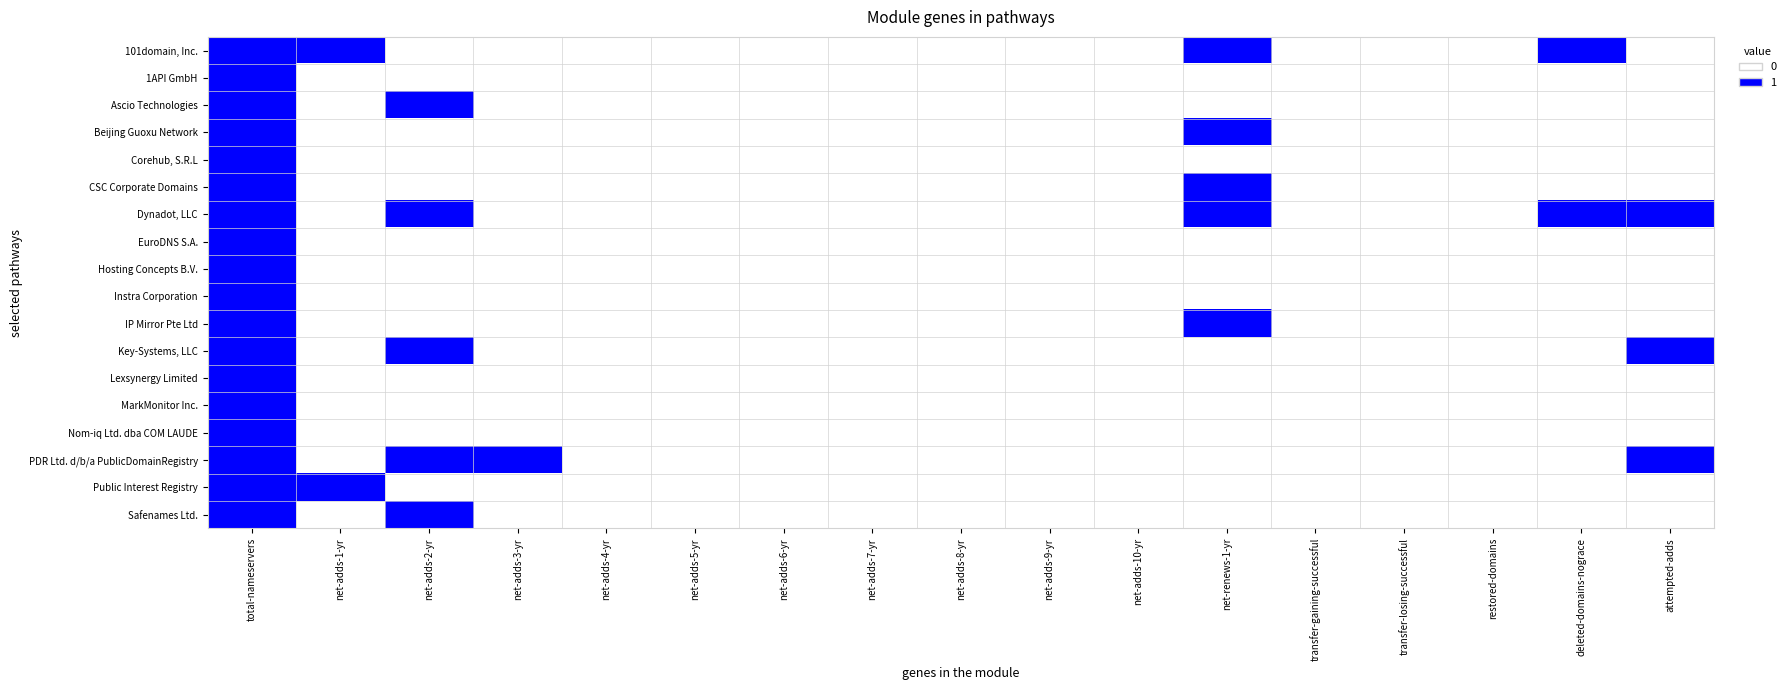

Reading left to right, what are all the values shown in this chart?

101domain, Inc.: total-nameservers=1	net-adds-1-yr=1	net-adds-2-yr=0	net-adds-3-yr=0	net-adds-4-yr=0	net-adds-5-yr=0	net-adds-6-yr=0	net-adds-7-yr=0	net-adds-8-yr=0	net-adds-9-yr=0	net-adds-10-yr=0	net-renews-1-yr=1	transfer-gaining-successful=0	transfer-losing-successful=0	restored-domains=0	deleted-domains-nograce=1	attempted-adds=0
1API GmbH: total-nameservers=1	net-adds-1-yr=0	net-adds-2-yr=0	net-adds-3-yr=0	net-adds-4-yr=0	net-adds-5-yr=0	net-adds-6-yr=0	net-adds-7-yr=0	net-adds-8-yr=0	net-adds-9-yr=0	net-adds-10-yr=0	net-renews-1-yr=0	transfer-gaining-successful=0	transfer-losing-successful=0	restored-domains=0	deleted-domains-nograce=0	attempted-adds=0
Ascio Technologies: total-nameservers=1	net-adds-1-yr=0	net-adds-2-yr=1	net-adds-3-yr=0	net-adds-4-yr=0	net-adds-5-yr=0	net-adds-6-yr=0	net-adds-7-yr=0	net-adds-8-yr=0	net-adds-9-yr=0	net-adds-10-yr=0	net-renews-1-yr=0	transfer-gaining-successful=0	transfer-losing-successful=0	restored-domains=0	deleted-domains-nograce=0	attempted-adds=0
Beijing Guoxu Network: total-nameservers=1	net-adds-1-yr=0	net-adds-2-yr=0	net-adds-3-yr=0	net-adds-4-yr=0	net-adds-5-yr=0	net-adds-6-yr=0	net-adds-7-yr=0	net-adds-8-yr=0	net-adds-9-yr=0	net-adds-10-yr=0	net-renews-1-yr=1	transfer-gaining-successful=0	transfer-losing-successful=0	restored-domains=0	deleted-domains-nograce=0	attempted-adds=0
Corehub, S.R.L: total-nameservers=1	net-adds-1-yr=0	net-adds-2-yr=0	net-adds-3-yr=0	net-adds-4-yr=0	net-adds-5-yr=0	net-adds-6-yr=0	net-adds-7-yr=0	net-adds-8-yr=0	net-adds-9-yr=0	net-adds-10-yr=0	net-renews-1-yr=0	transfer-gaining-successful=0	transfer-losing-successful=0	restored-domains=0	deleted-domains-nograce=0	attempted-adds=0
CSC Corporate Domains: total-nameservers=1	net-adds-1-yr=0	net-adds-2-yr=0	net-adds-3-yr=0	net-adds-4-yr=0	net-adds-5-yr=0	net-adds-6-yr=0	net-adds-7-yr=0	net-adds-8-yr=0	net-adds-9-yr=0	net-adds-10-yr=0	net-renews-1-yr=1	transfer-gaining-successful=0	transfer-losing-successful=0	restored-domains=0	deleted-domains-nograce=0	attempted-adds=0
Dynadot, LLC: total-nameservers=1	net-adds-1-yr=0	net-adds-2-yr=1	net-adds-3-yr=0	net-adds-4-yr=0	net-adds-5-yr=0	net-adds-6-yr=0	net-adds-7-yr=0	net-adds-8-yr=0	net-adds-9-yr=0	net-adds-10-yr=0	net-renews-1-yr=1	transfer-gaining-successful=0	transfer-losing-successful=0	restored-domains=0	deleted-domains-nograce=1	attempted-adds=1
EuroDNS S.A.: total-nameservers=1	net-adds-1-yr=0	net-adds-2-yr=0	net-adds-3-yr=0	net-adds-4-yr=0	net-adds-5-yr=0	net-adds-6-yr=0	net-adds-7-yr=0	net-adds-8-yr=0	net-adds-9-yr=0	net-adds-10-yr=0	net-renews-1-yr=0	transfer-gaining-successful=0	transfer-losing-successful=0	restored-domains=0	deleted-domains-nograce=0	attempted-adds=0
Hosting Concepts B.V.: total-nameservers=1	net-adds-1-yr=0	net-adds-2-yr=0	net-adds-3-yr=0	net-adds-4-yr=0	net-adds-5-yr=0	net-adds-6-yr=0	net-adds-7-yr=0	net-adds-8-yr=0	net-adds-9-yr=0	net-adds-10-yr=0	net-renews-1-yr=0	transfer-gaining-successful=0	transfer-losing-successful=0	restored-domains=0	deleted-domains-nograce=0	attempted-adds=0
Instra Corporation: total-nameservers=1	net-adds-1-yr=0	net-adds-2-yr=0	net-adds-3-yr=0	net-adds-4-yr=0	net-adds-5-yr=0	net-adds-6-yr=0	net-adds-7-yr=0	net-adds-8-yr=0	net-adds-9-yr=0	net-adds-10-yr=0	net-renews-1-yr=0	transfer-gaining-successful=0	transfer-losing-successful=0	restored-domains=0	deleted-domains-nograce=0	attempted-adds=0
IP Mirror Pte Ltd: total-nameservers=1	net-adds-1-yr=0	net-adds-2-yr=0	net-adds-3-yr=0	net-adds-4-yr=0	net-adds-5-yr=0	net-adds-6-yr=0	net-adds-7-yr=0	net-adds-8-yr=0	net-adds-9-yr=0	net-adds-10-yr=0	net-renews-1-yr=1	transfer-gaining-successful=0	transfer-losing-successful=0	restored-domains=0	deleted-domains-nograce=0	attempted-adds=0
Key-Systems, LLC: total-nameservers=1	net-adds-1-yr=0	net-adds-2-yr=1	net-adds-3-yr=0	net-adds-4-yr=0	net-adds-5-yr=0	net-adds-6-yr=0	net-adds-7-yr=0	net-adds-8-yr=0	net-adds-9-yr=0	net-adds-10-yr=0	net-renews-1-yr=0	transfer-gaining-successful=0	transfer-losing-successful=0	restored-domains=0	deleted-domains-nograce=0	attempted-adds=1
Lexsynergy Limited: total-nameservers=1	net-adds-1-yr=0	net-adds-2-yr=0	net-adds-3-yr=0	net-adds-4-yr=0	net-adds-5-yr=0	net-adds-6-yr=0	net-adds-7-yr=0	net-adds-8-yr=0	net-adds-9-yr=0	net-adds-10-yr=0	net-renews-1-yr=0	transfer-gaining-successful=0	transfer-losing-successful=0	restored-domains=0	deleted-domains-nograce=0	attempted-adds=0
MarkMonitor Inc.: total-nameservers=1	net-adds-1-yr=0	net-adds-2-yr=0	net-adds-3-yr=0	net-adds-4-yr=0	net-adds-5-yr=0	net-adds-6-yr=0	net-adds-7-yr=0	net-adds-8-yr=0	net-adds-9-yr=0	net-adds-10-yr=0	net-renews-1-yr=0	transfer-gaining-successful=0	transfer-losing-successful=0	restored-domains=0	deleted-domains-nograce=0	attempted-adds=0
Nom-iq Ltd. dba COM LAUDE: total-nameservers=1	net-adds-1-yr=0	net-adds-2-yr=0	net-adds-3-yr=0	net-adds-4-yr=0	net-adds-5-yr=0	net-adds-6-yr=0	net-adds-7-yr=0	net-adds-8-yr=0	net-adds-9-yr=0	net-adds-10-yr=0	net-renews-1-yr=0	transfer-gaining-successful=0	transfer-losing-successful=0	restored-domains=0	deleted-domains-nograce=0	attempted-adds=0
PDR Ltd. d/b/a PublicDomainRegistry: total-nameservers=1	net-adds-1-yr=0	net-adds-2-yr=1	net-adds-3-yr=1	net-adds-4-yr=0	net-adds-5-yr=0	net-adds-6-yr=0	net-adds-7-yr=0	net-adds-8-yr=0	net-adds-9-yr=0	net-adds-10-yr=0	net-renews-1-yr=0	transfer-gaining-successful=0	transfer-losing-successful=0	restored-domains=0	deleted-domains-nograce=0	attempted-adds=1
Public Interest Registry: total-nameservers=1	net-adds-1-yr=1	net-adds-2-yr=0	net-adds-3-yr=0	net-adds-4-yr=0	net-adds-5-yr=0	net-adds-6-yr=0	net-adds-7-yr=0	net-adds-8-yr=0	net-adds-9-yr=0	net-adds-10-yr=0	net-renews-1-yr=0	transfer-gaining-successful=0	transfer-losing-successful=0	restored-domains=0	deleted-domains-nograce=0	attempted-adds=0
Safenames Ltd.: total-nameservers=1	net-adds-1-yr=0	net-adds-2-yr=1	net-adds-3-yr=0	net-adds-4-yr=0	net-adds-5-yr=0	net-adds-6-yr=0	net-adds-7-yr=0	net-adds-8-yr=0	net-adds-9-yr=0	net-adds-10-yr=0	net-renews-1-yr=0	transfer-gaining-successful=0	transfer-losing-successful=0	restored-domains=0	deleted-domains-nograce=0	attempted-adds=0